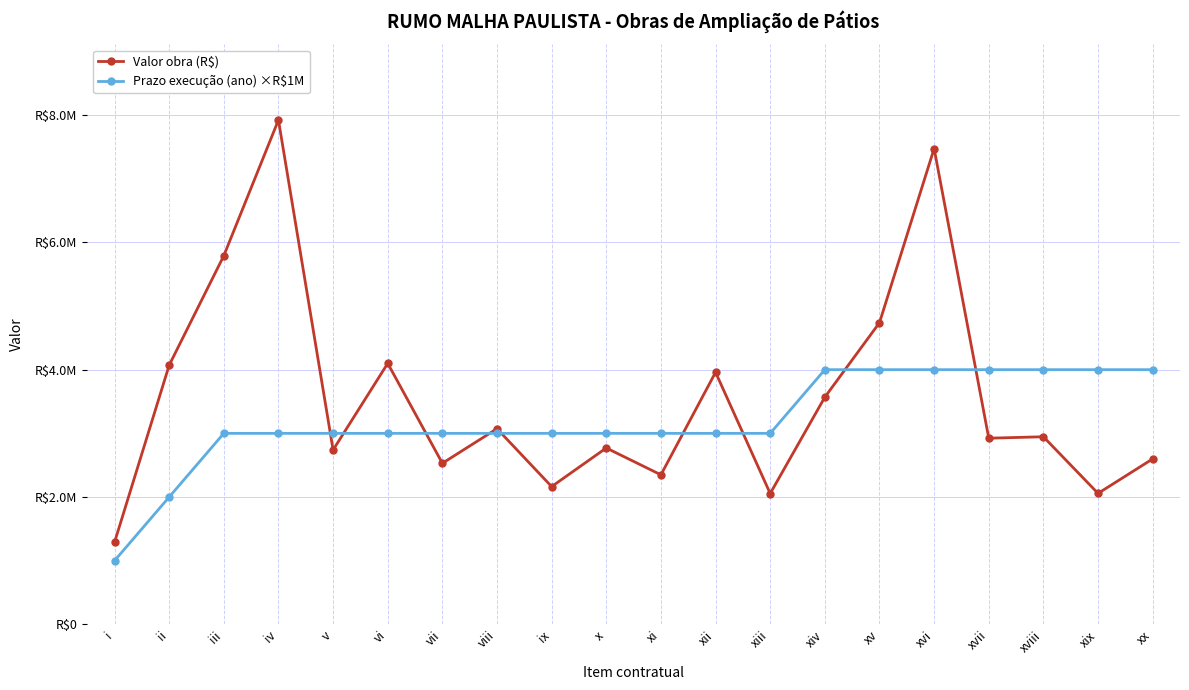

After their last crossing, which series has the higher values: Valor obra (R$) or Prazo execução (ano) ×R$1M?

Prazo execução (ano) ×R$1M